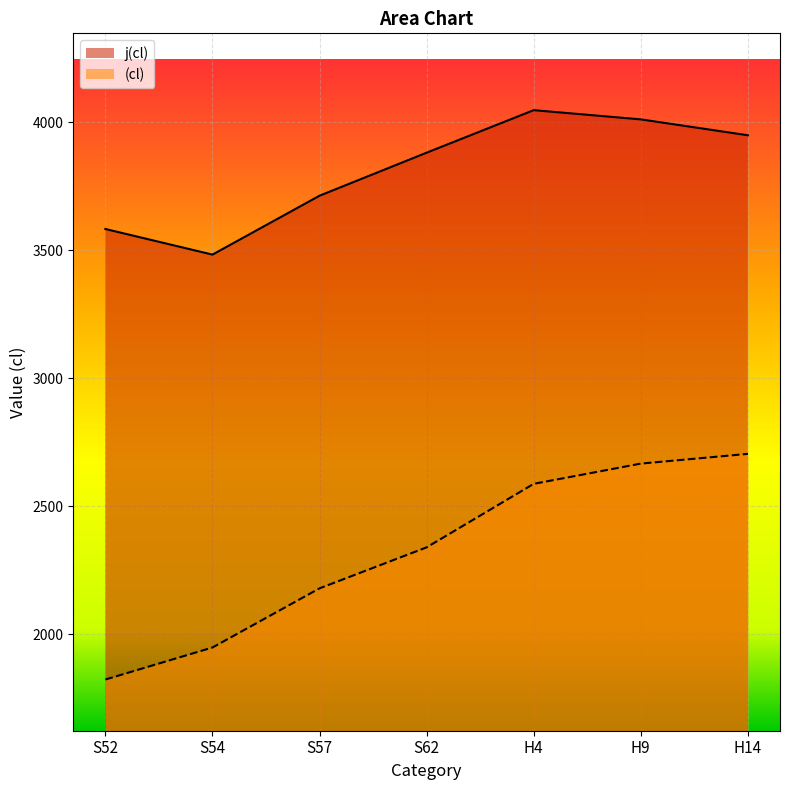

What is the value of the j(cl) point at the 1st from the left?

3583